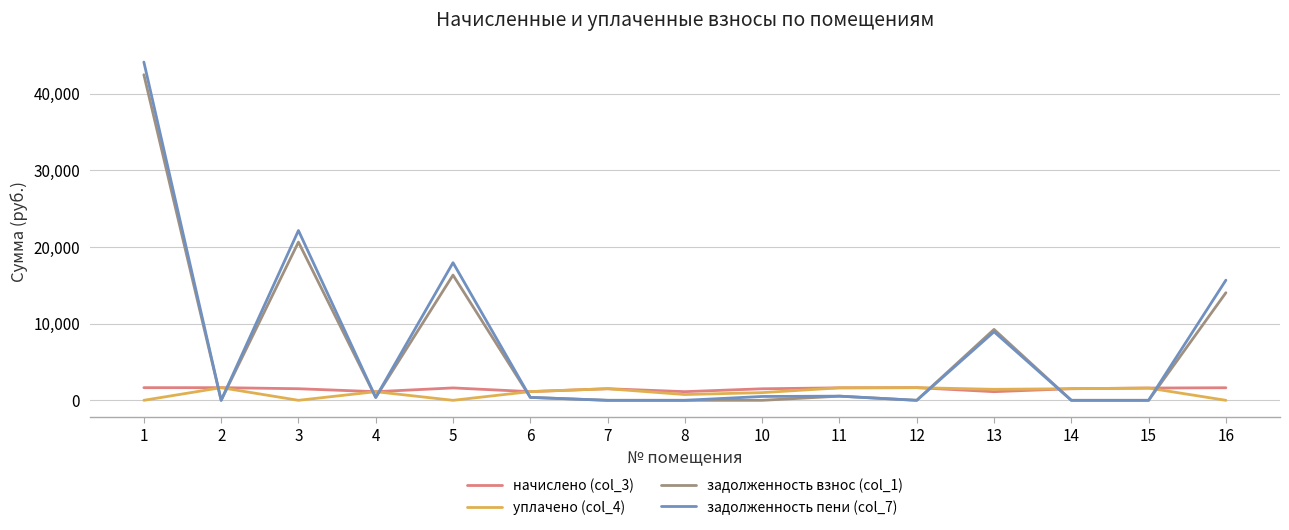

Which series has the largest total across all categories?

задолженность пени (col_7)